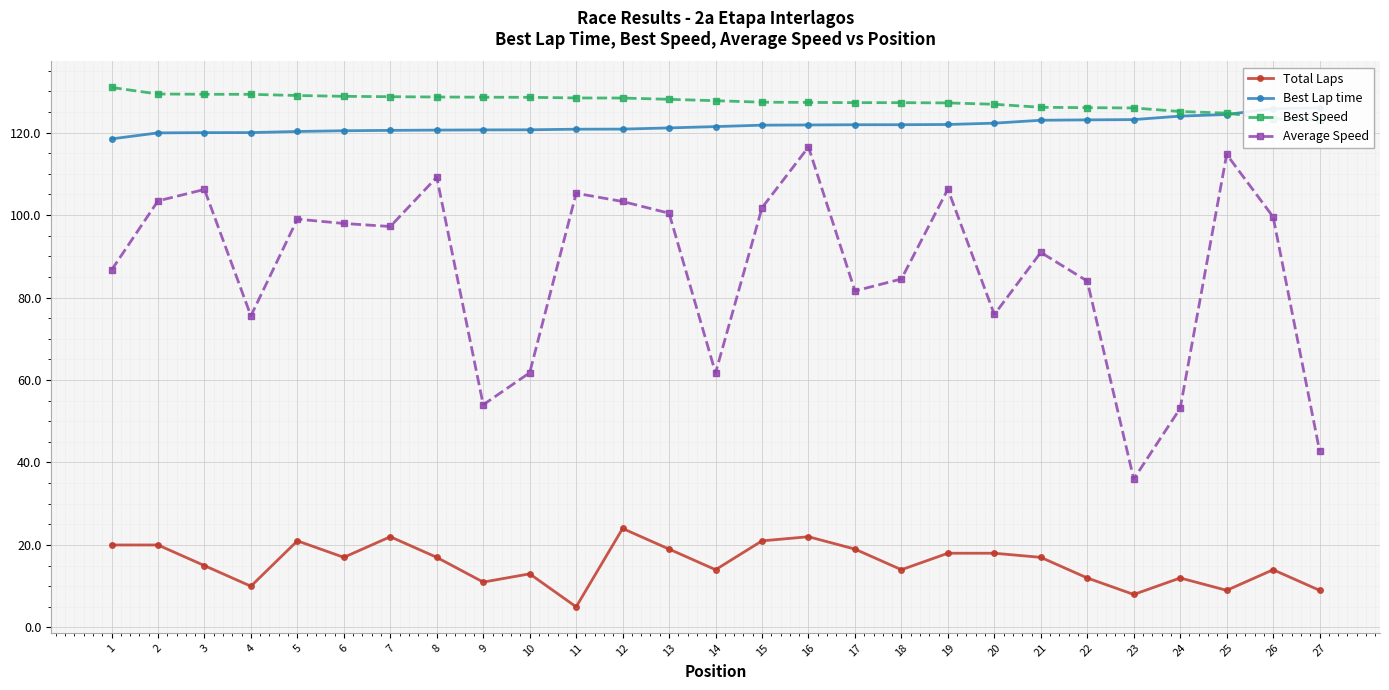

True or false: Best Speed and Best Lap time cross at least once.

True